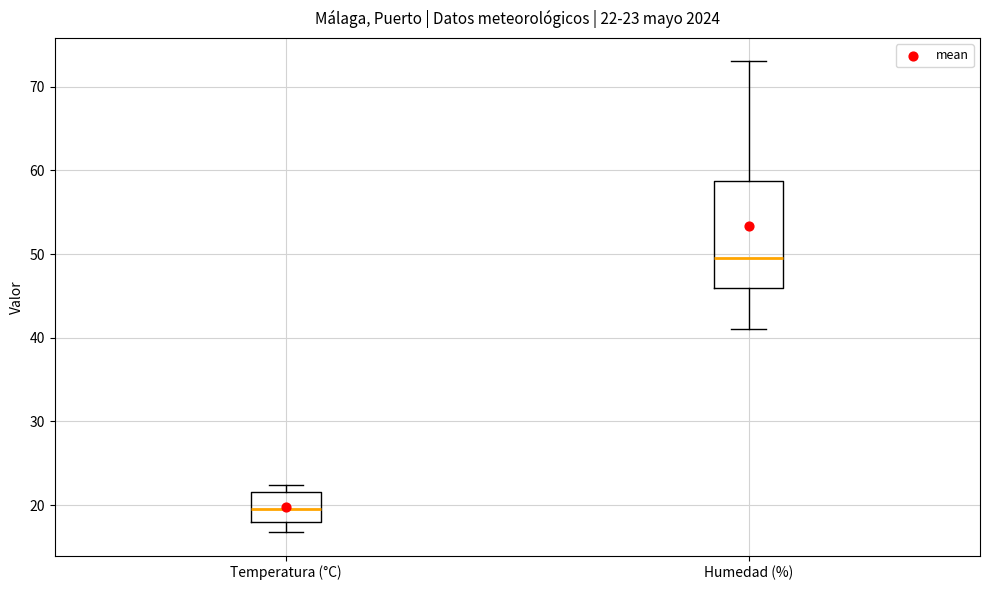

Which box has the highest median line?

Humedad (%)